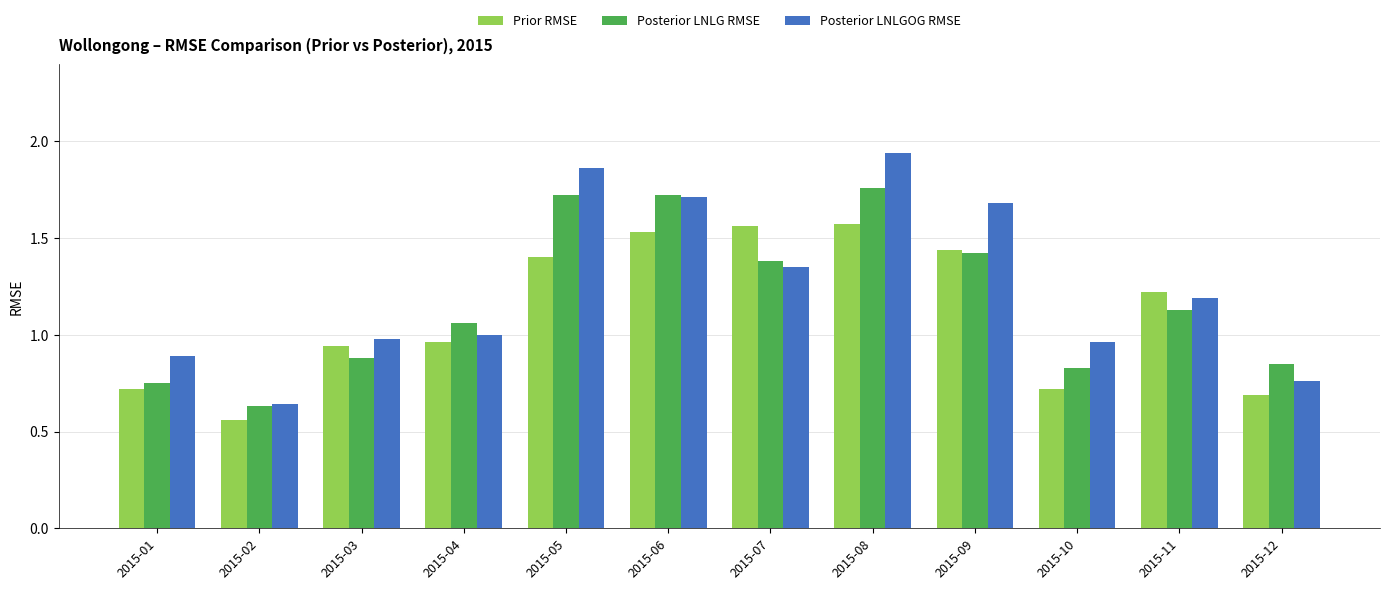

At which label is Posterior LNLGOG RMSE closest to 1?

2015-04